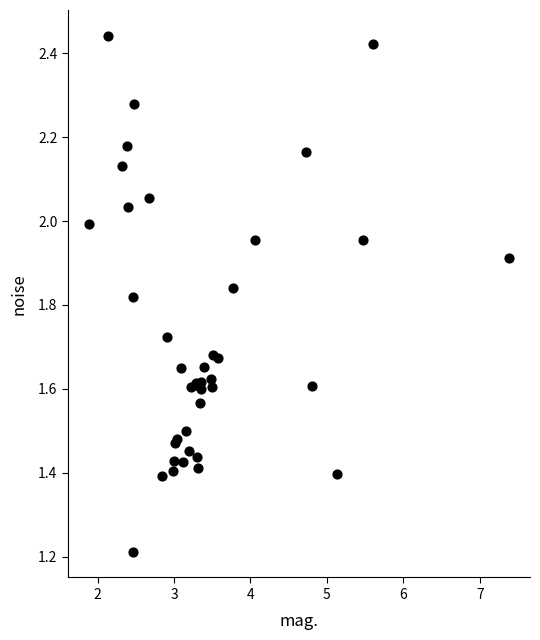

What Y value in the scatter plot is closest to 1?

1.2